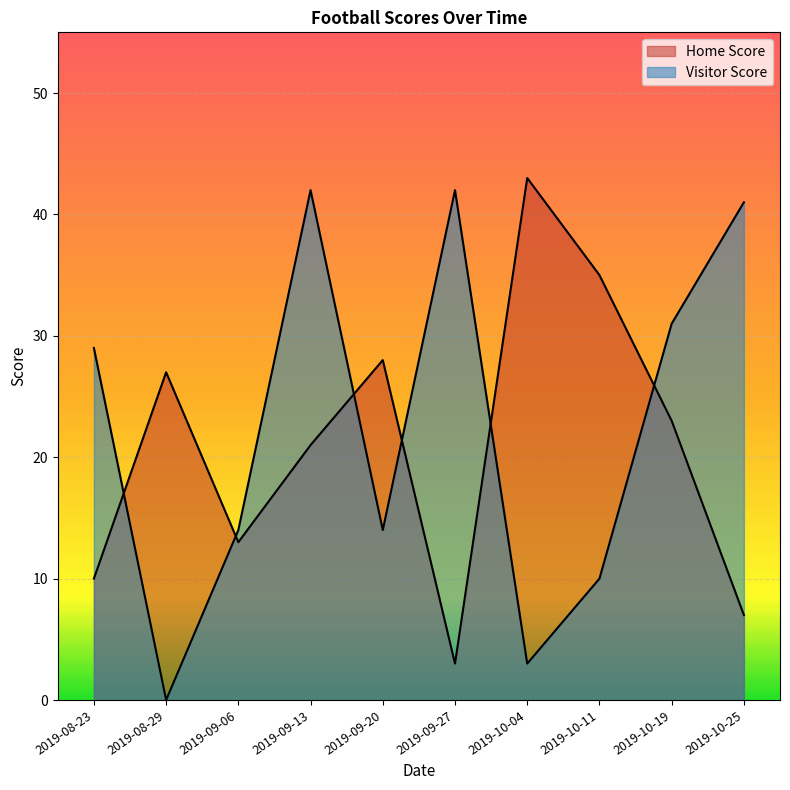

How many lines are shown in the chart?

2